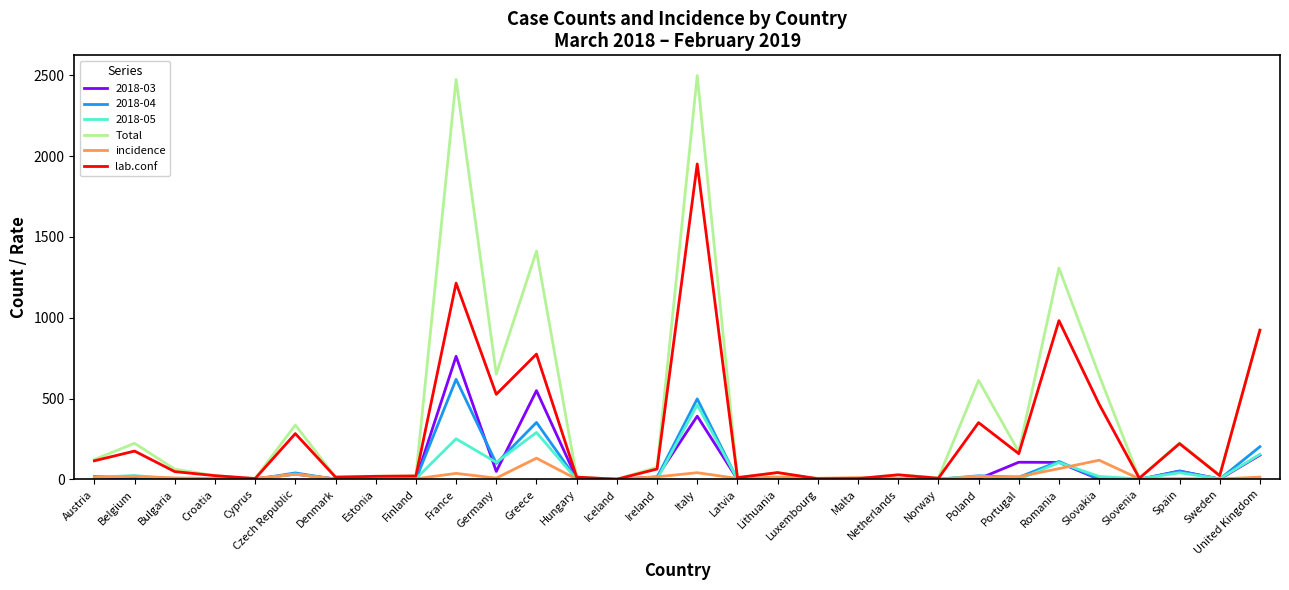

What is the maximum value for 2018-03?

761.0